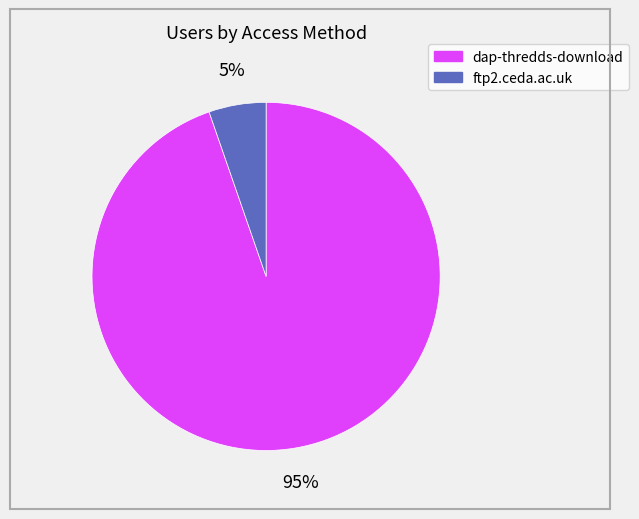

Is it true that dap-thredds-download is 81% of the pie?

False